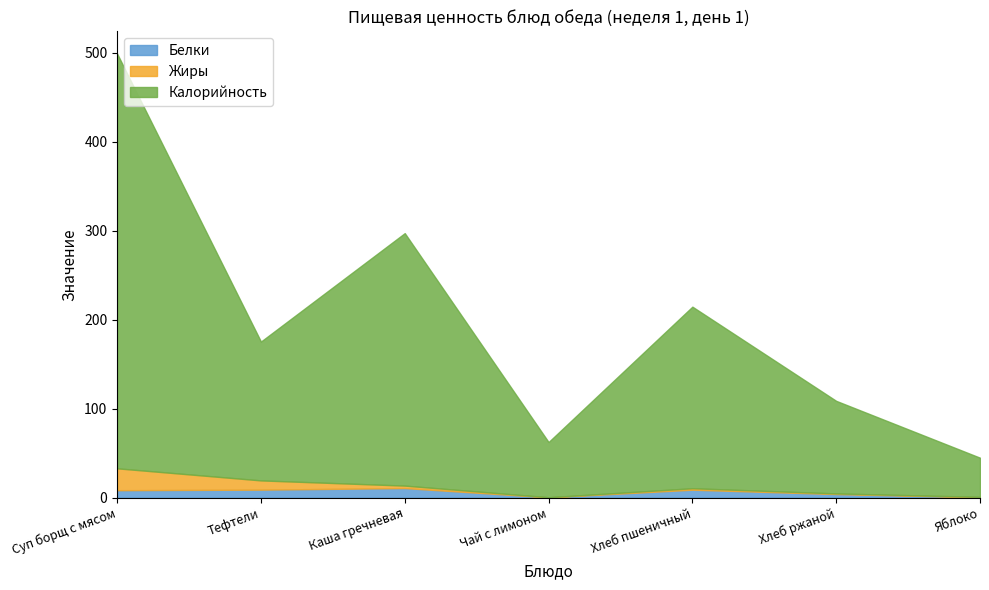

What is the maximum value for Жиры?

24.6